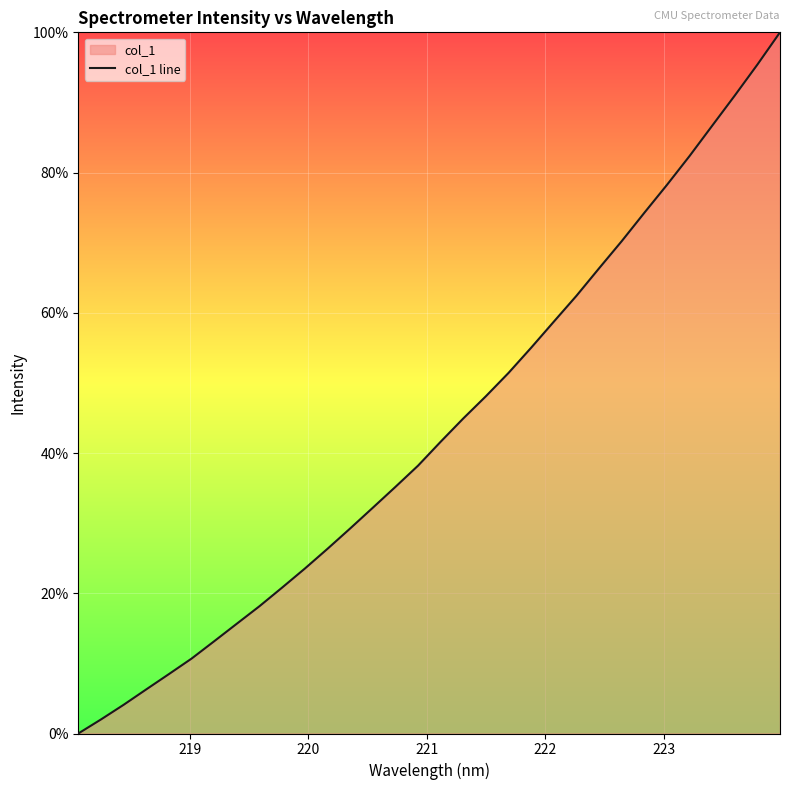

Does the chart display data point markers on the line(s)?

No